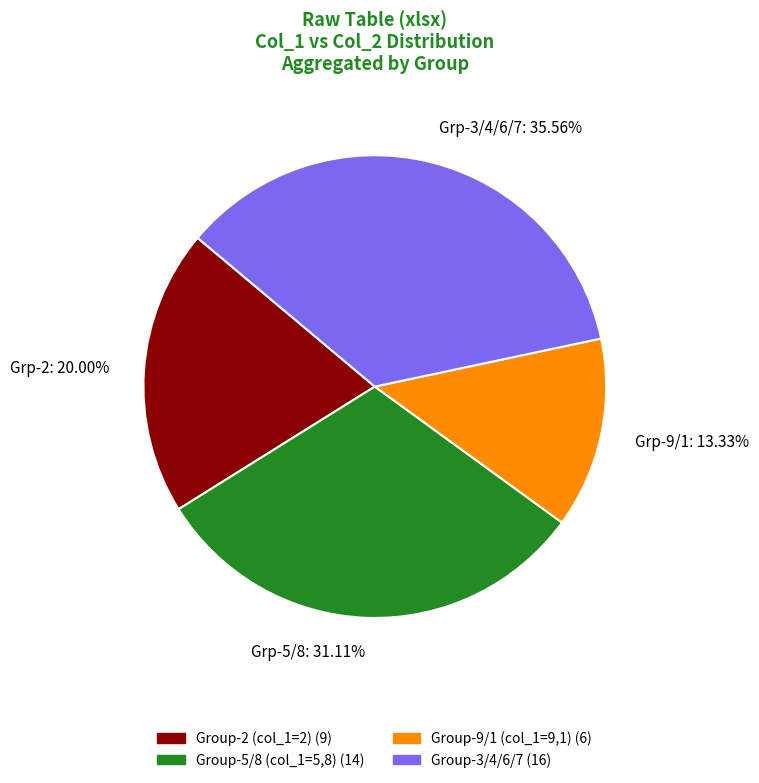

Which has a higher value, Grp-3/4/6/7: 35.56% or Grp-5/8: 31.11%?

Grp-3/4/6/7: 35.56%